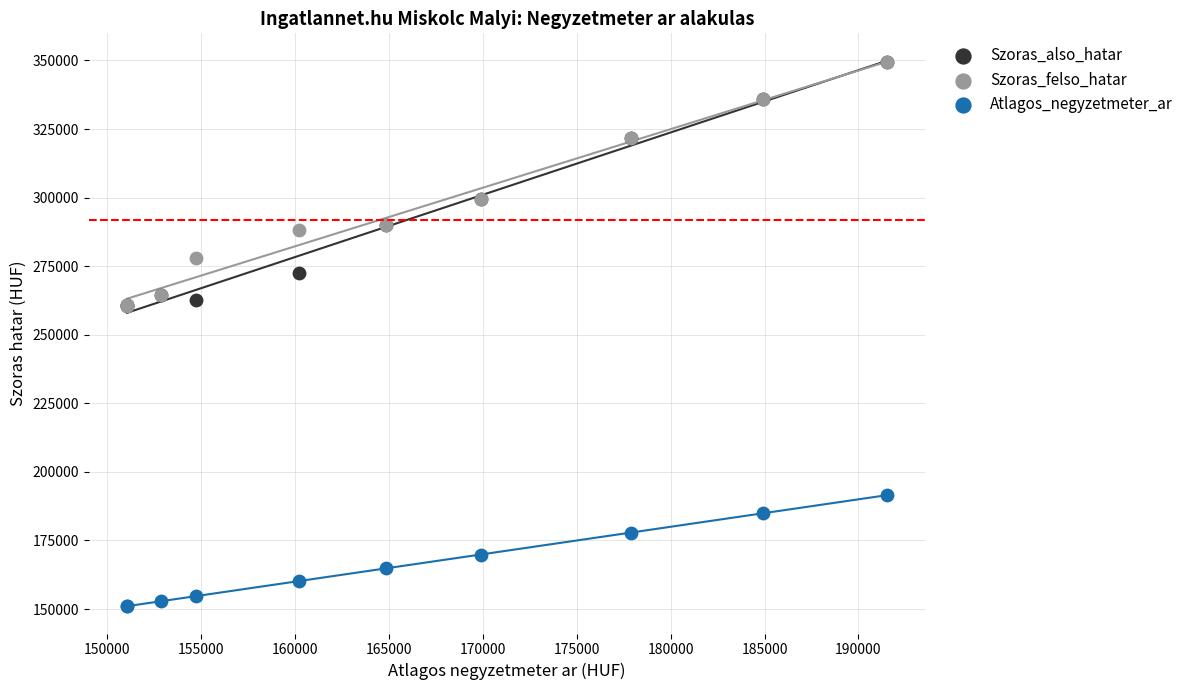

What are all the series names shown in the legend?

Szoras_also_hatar, Szoras_felso_hatar, Atlagos_negyzetmeter_ar